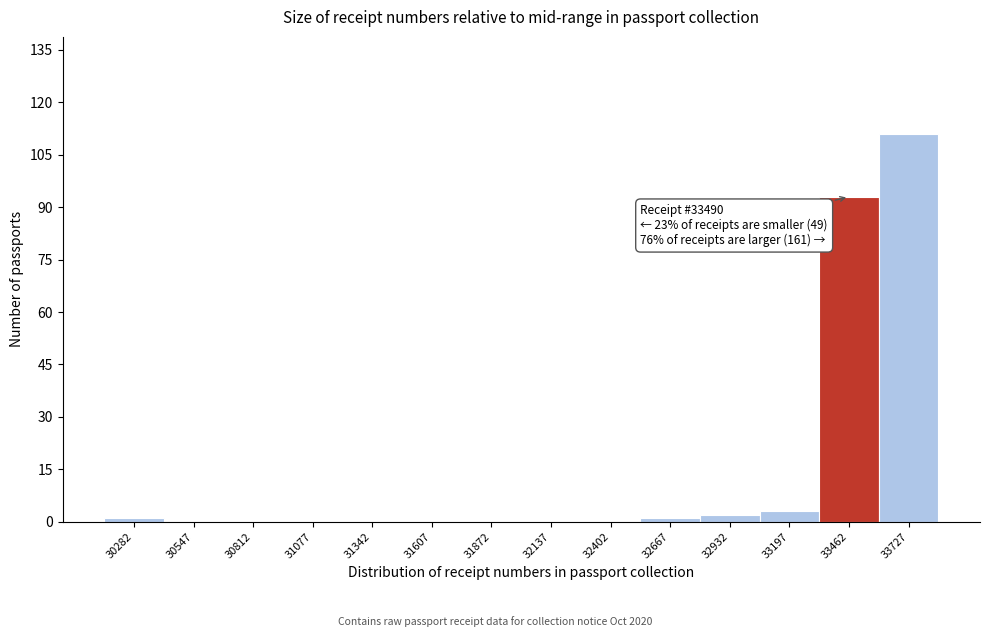

Which range on the x-axis has the tallest bar?

33600 to 33850